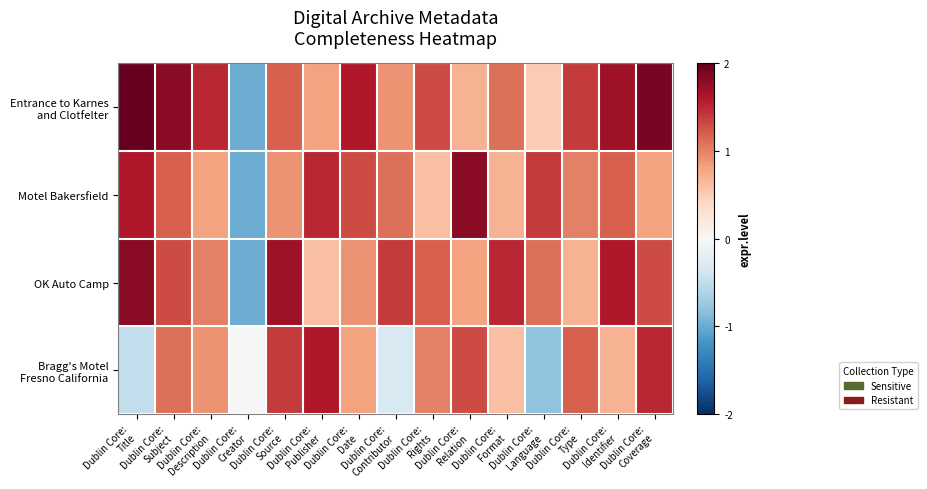

Which label corresponds to the smallest value in the chart?

Dublin Core:
Creator